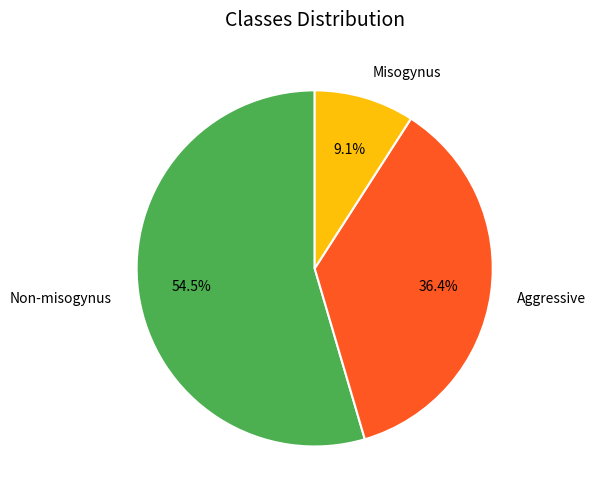

Count the number of slices in the pie.

3